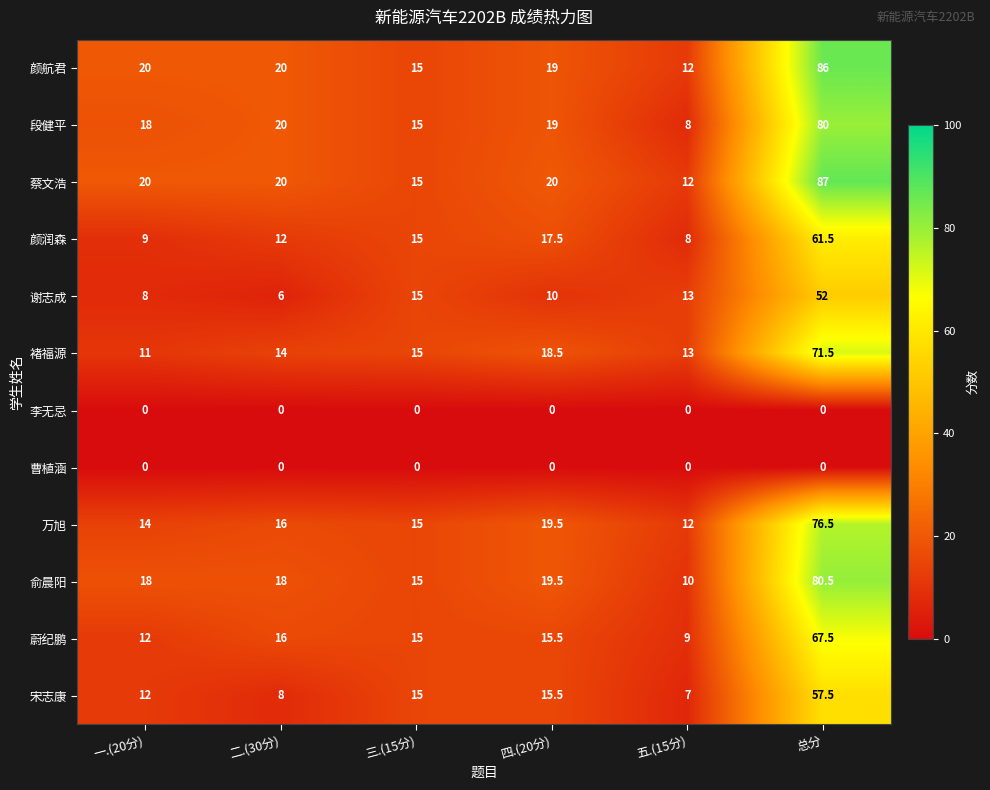

What is the spread (max minus min) of values at 四.(20分)?

20.0